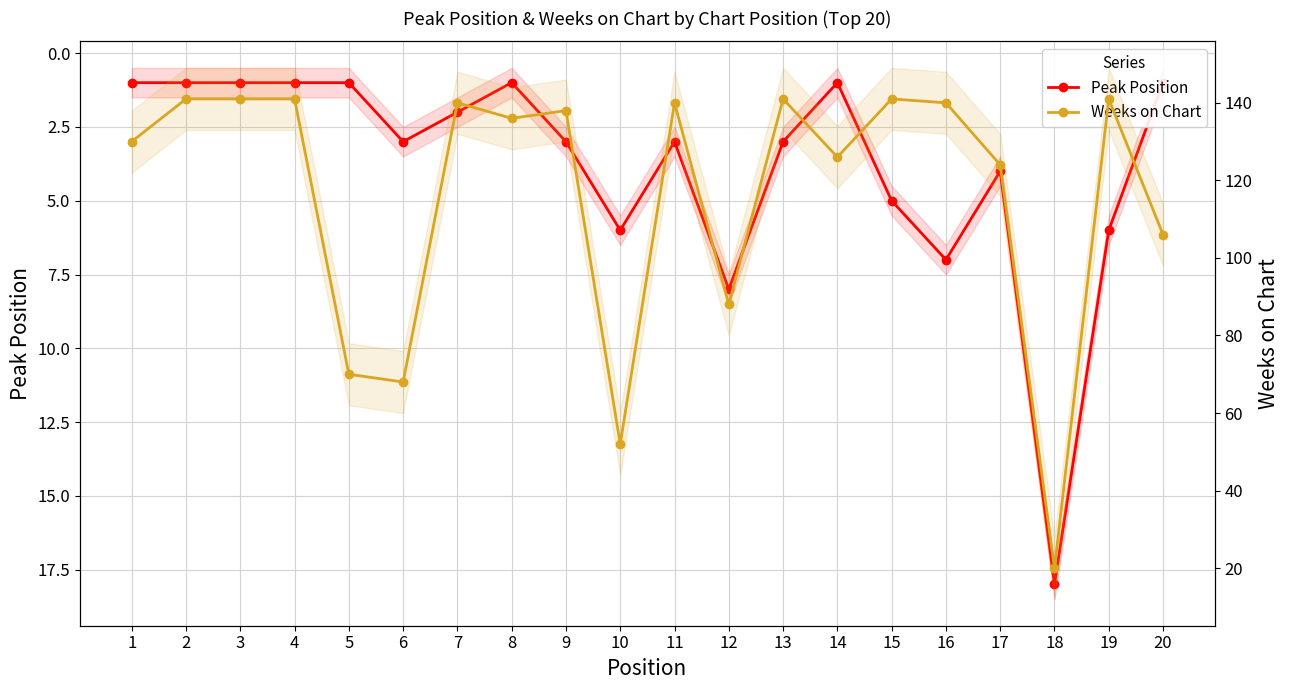

True or false: Peak Position and Weeks on Chart cross at least once.

False